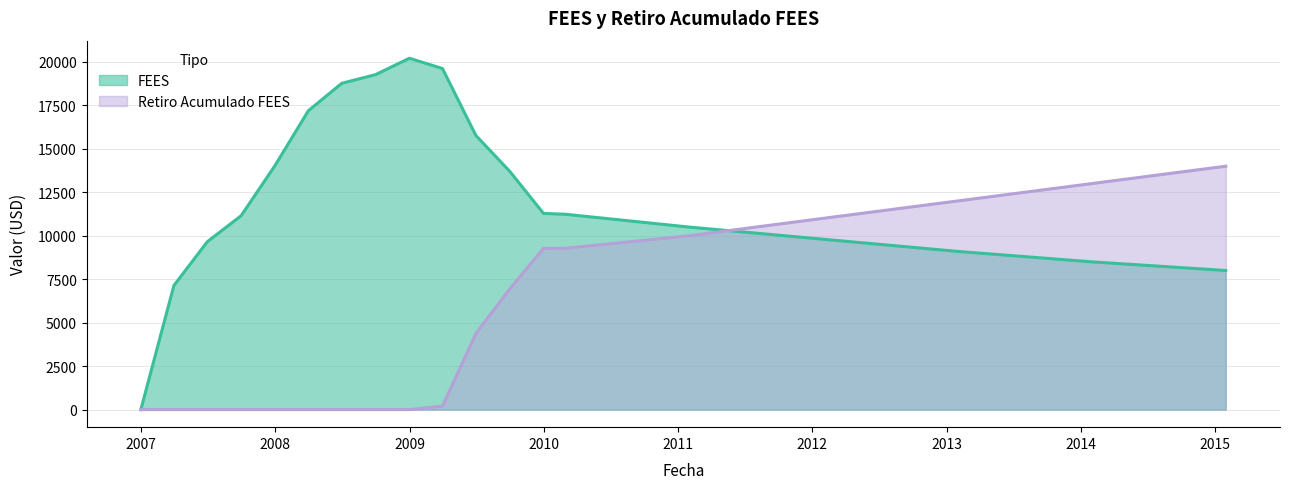

What is the value of the FEES point at the 18th from the left?

9100.0